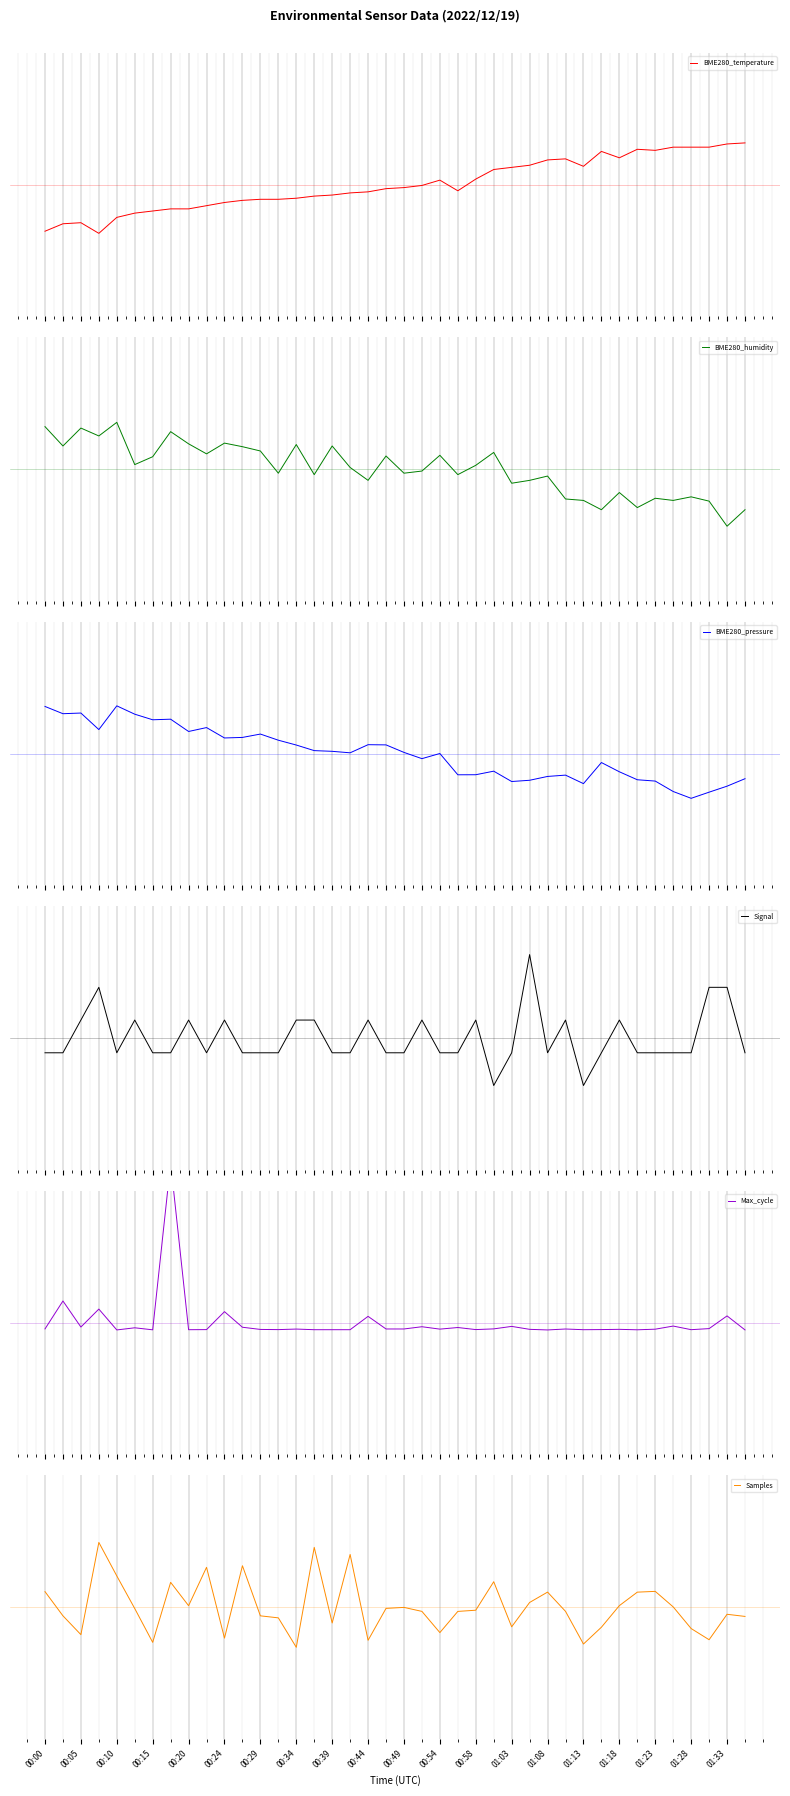

What value does the BME280_humidity series have at 21?

-0.1